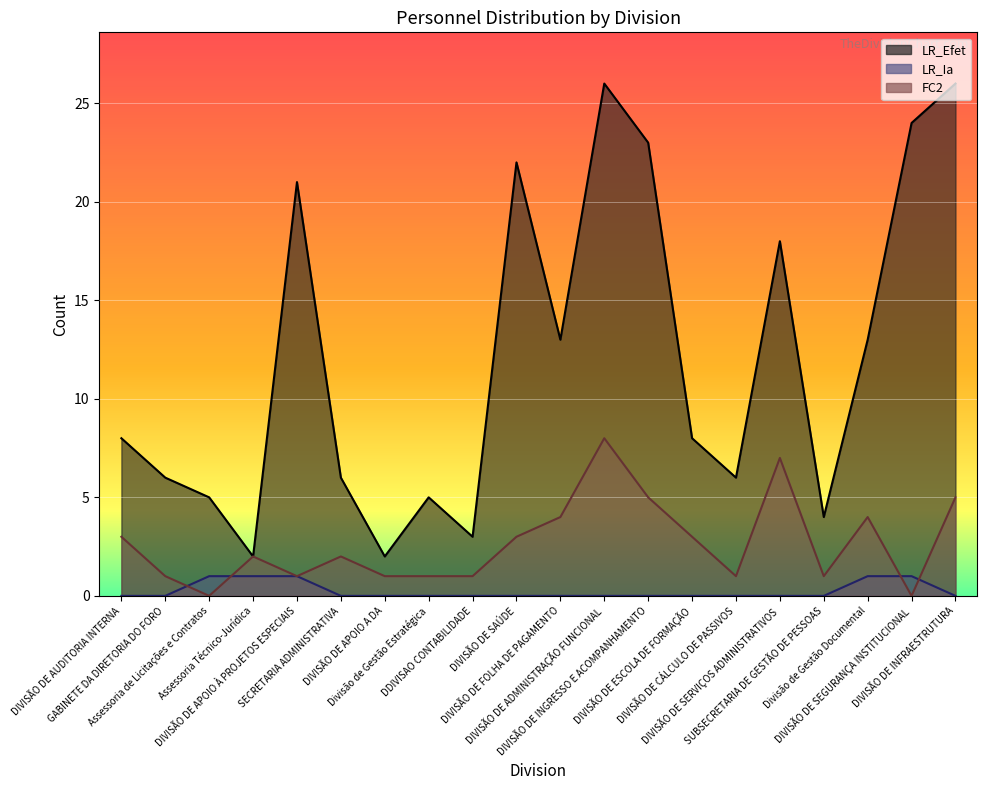

Which series has the largest total across all categories?

LR_Efet